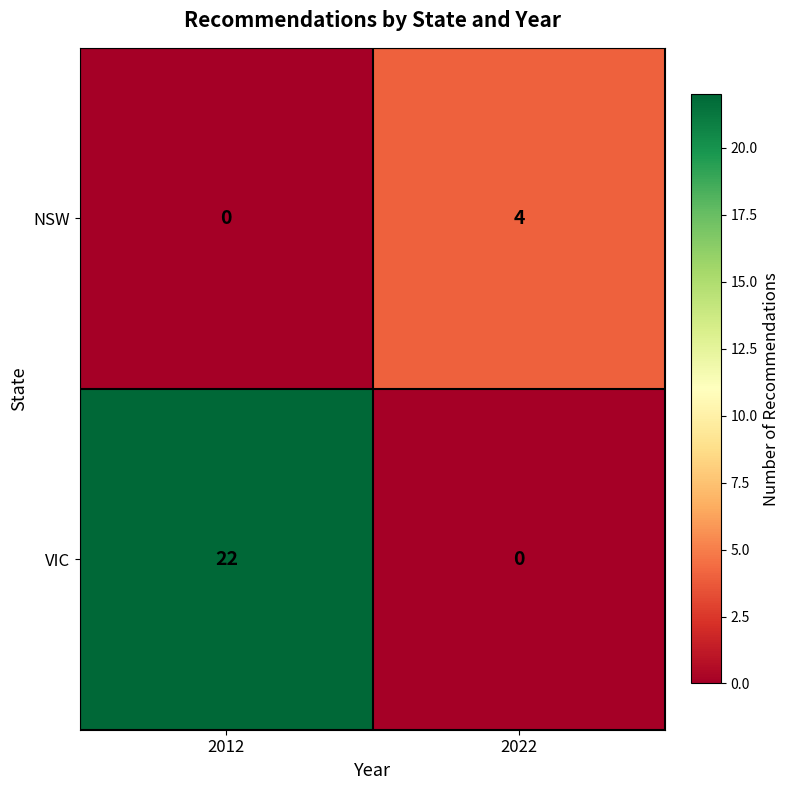

What is the difference between the VIC values at 2022 and 2012?

22